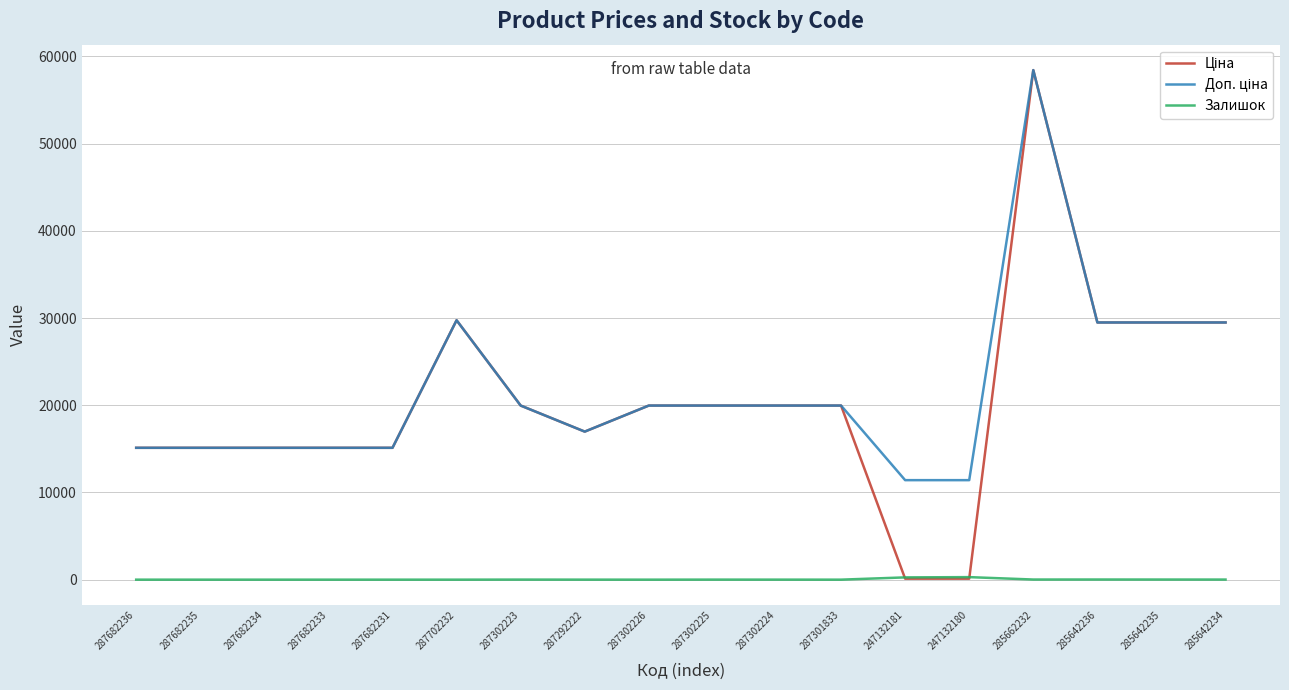

At which category is the sum across all series the highest?

285662232